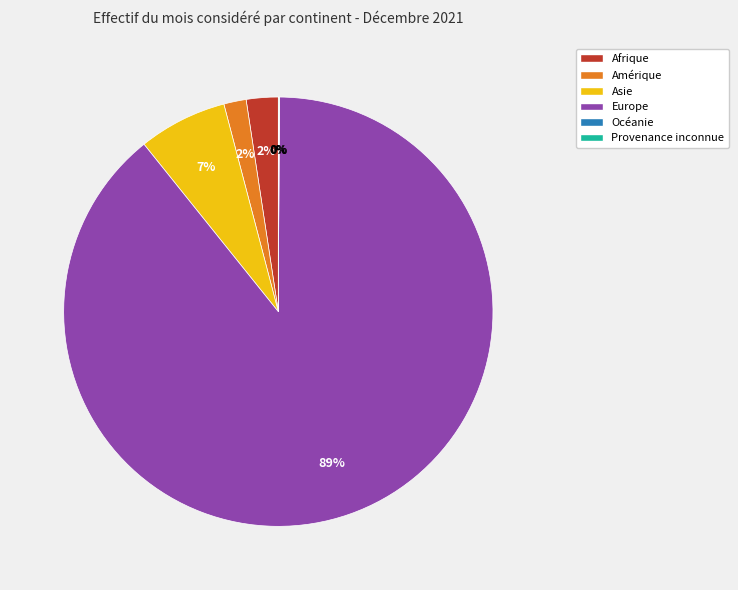

What is the majority slice?

Europe